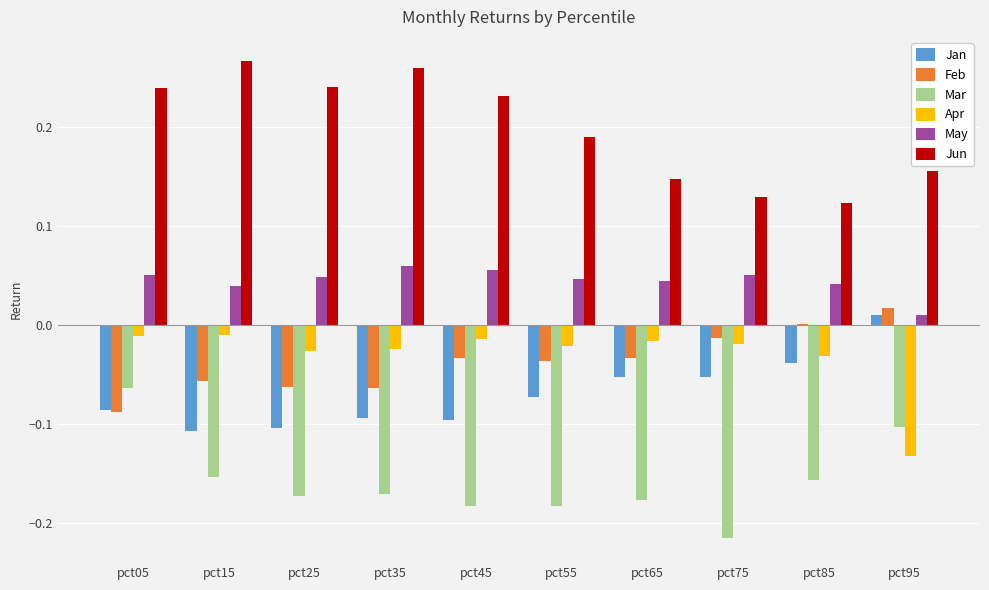

Which series has the largest total across all categories?

Jun